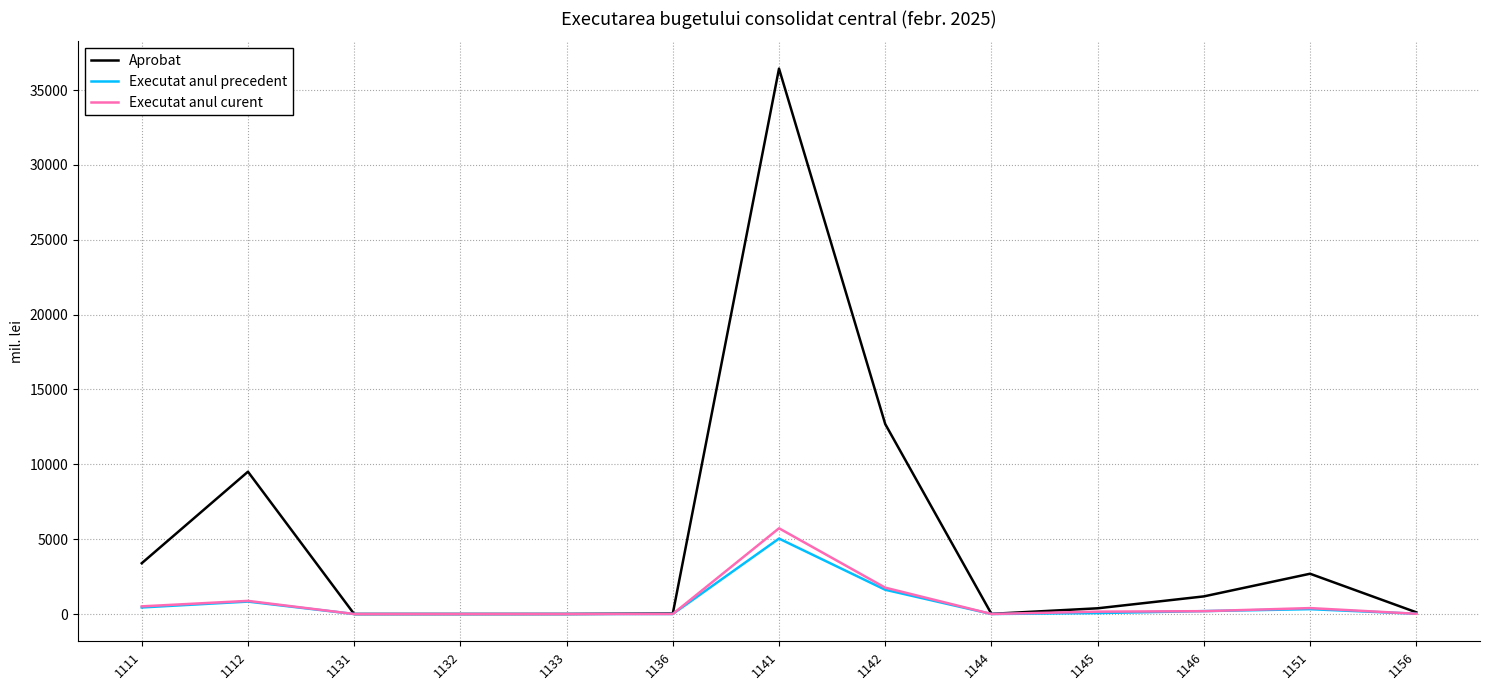

Which category has the highest value across all series?

1141